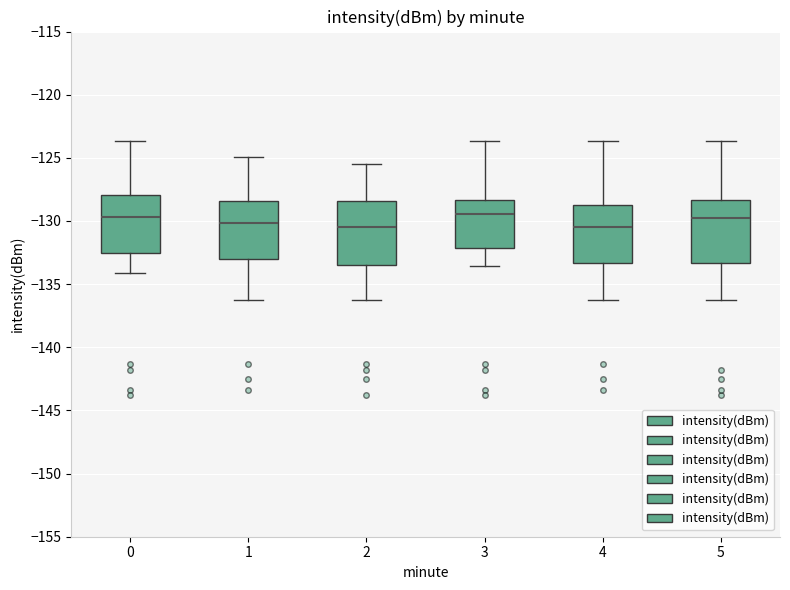

Reading left to right, transcribe this box plot: for each box, give where its median line is, the range the box spans, and where its two whiskers end, as read against the y-axis. The values are not printed on the chart, so give them approximately, as read against the axis.

0: median -129.5, box -132.5 to -128.0, whiskers -134.0 to -123.5
1: median -130.0, box -133.0 to -128.5, whiskers -136.5 to -125.0
2: median -130.5, box -133.5 to -128.5, whiskers -136.5 to -125.5
3: median -129.5, box -132.0 to -128.5, whiskers -133.5 to -123.5
4: median -130.5, box -133.5 to -128.5, whiskers -136.5 to -123.5
5: median -129.5, box -133.5 to -128.5, whiskers -136.5 to -123.5